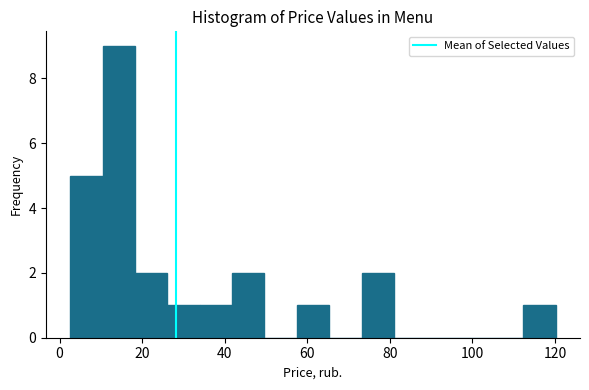

Around what value on the x-axis is the tallest bar? Give the approximate position of its centre, as read against the axis.

14